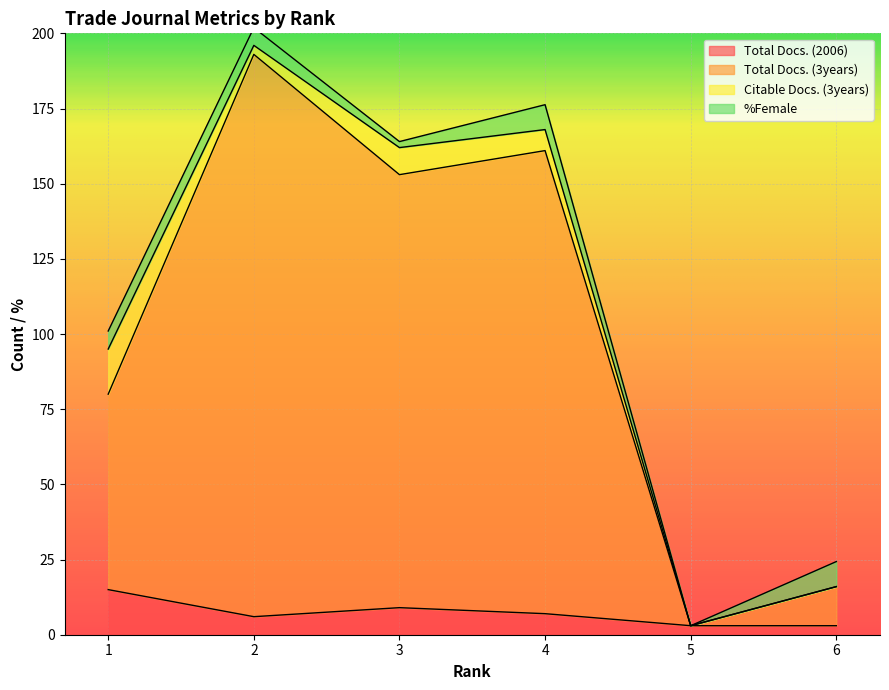

What is the maximum value shown in the chart?

193